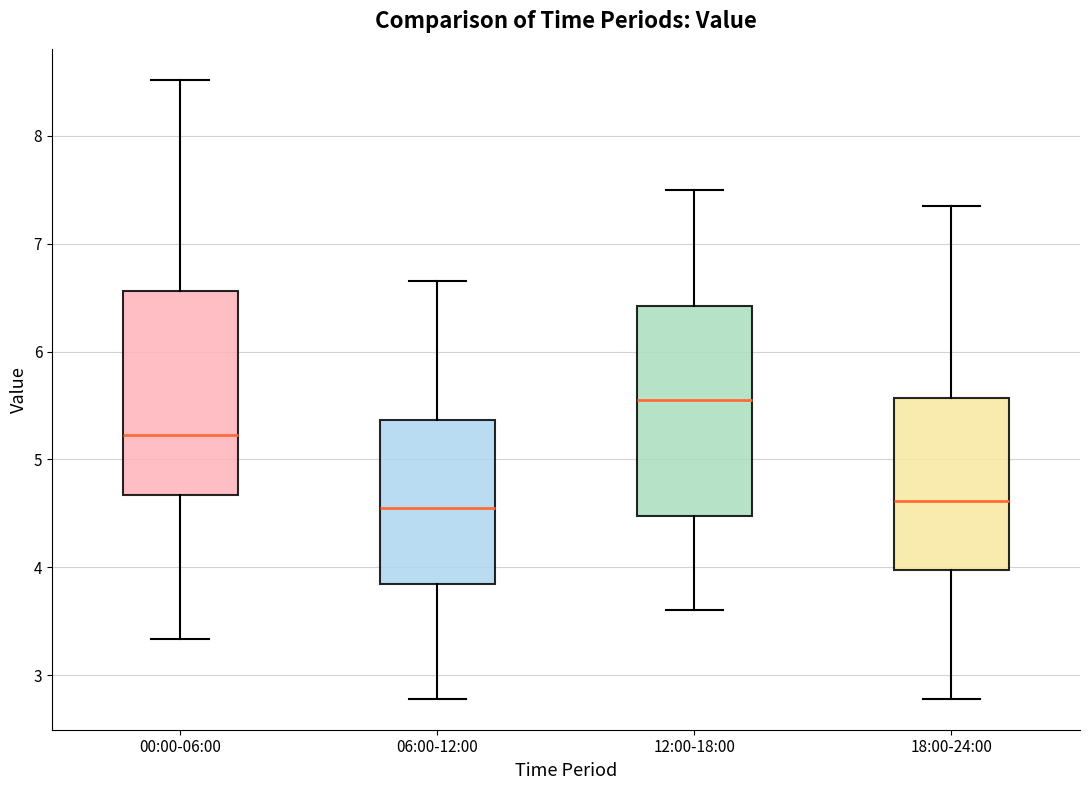

Reading left to right, read every box against the y-axis: the position of its median line, the range the box covers, and the ends of its whiskers. The values are not printed on the chart, so give them approximately, as read against the axis.

00:00-06:00: median 5.2, box 4.7 to 6.6, whiskers 3.3 to 8.5
06:00-12:00: median 4.6, box 3.8 to 5.4, whiskers 2.8 to 6.7
12:00-18:00: median 5.6, box 4.5 to 6.4, whiskers 3.6 to 7.5
18:00-24:00: median 4.6, box 4.0 to 5.6, whiskers 2.8 to 7.4